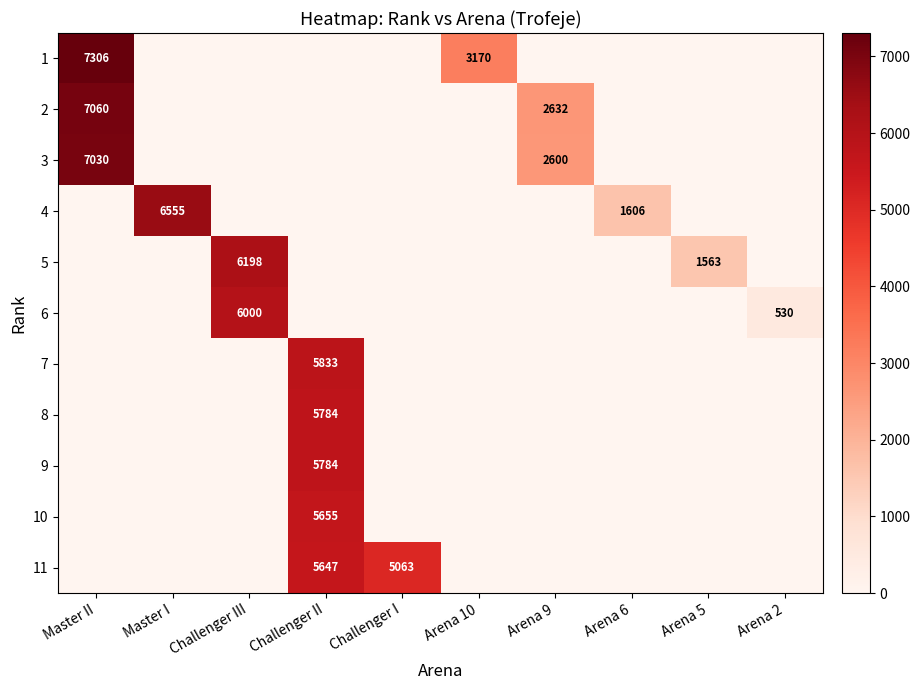

The 11 series shows 7480 at Challenger II. True or false?

False